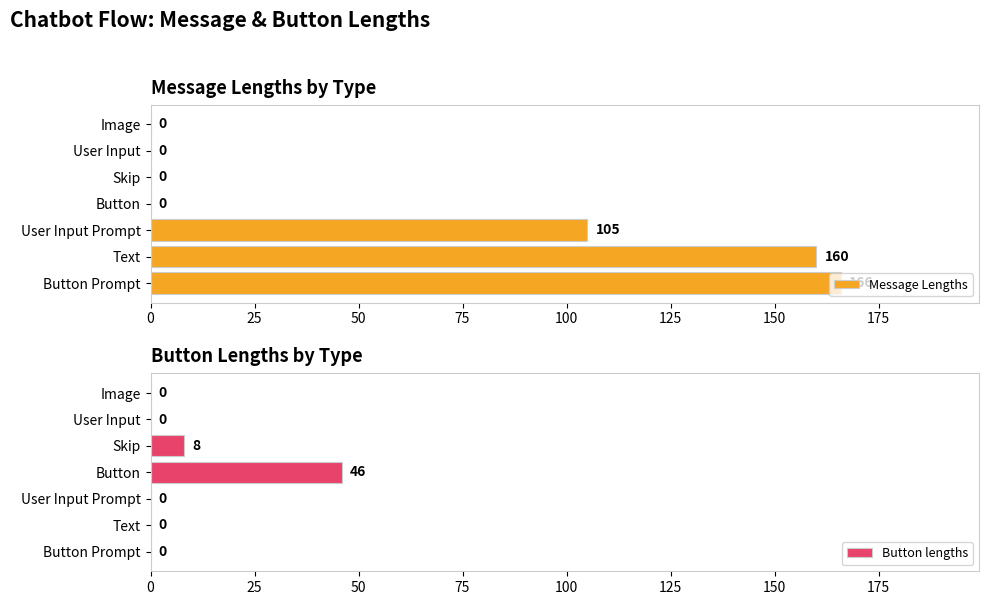

Rank the series by their maximum value, from lowest to highest.

Button lengths, Message Lengths